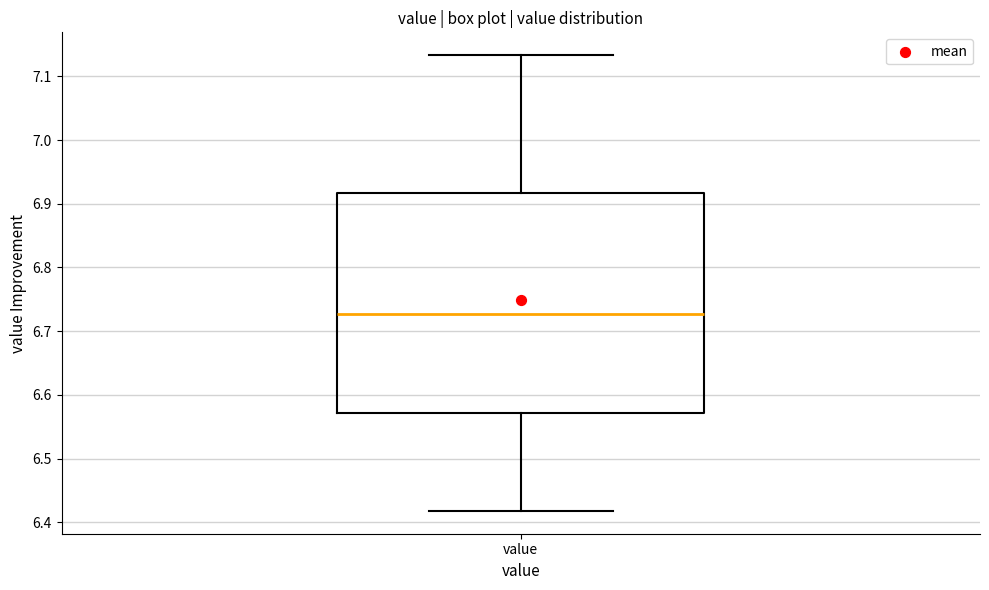

Transcribe this box plot: give where the median line is, the range the box spans, and where the two whiskers end, as read against the y-axis. The values are not printed on the chart, so give them approximately, as read against the axis.

median 6.73, box 6.57 to 6.92, whiskers 6.42 to 7.13